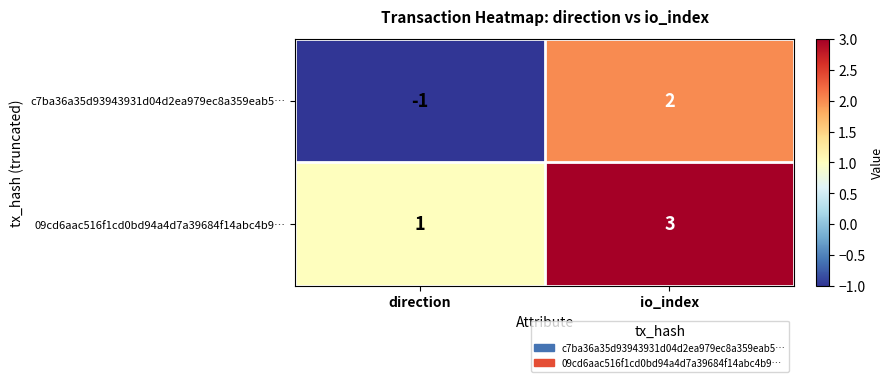

What is the spread (max minus min) of values at io_index?

1